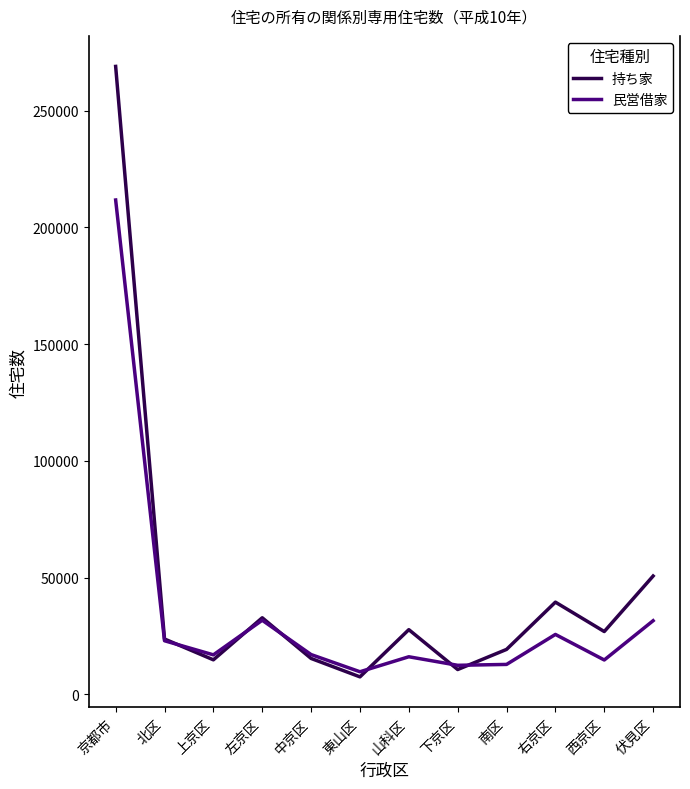

What are all the series names shown in the legend?

持ち家, 民営借家